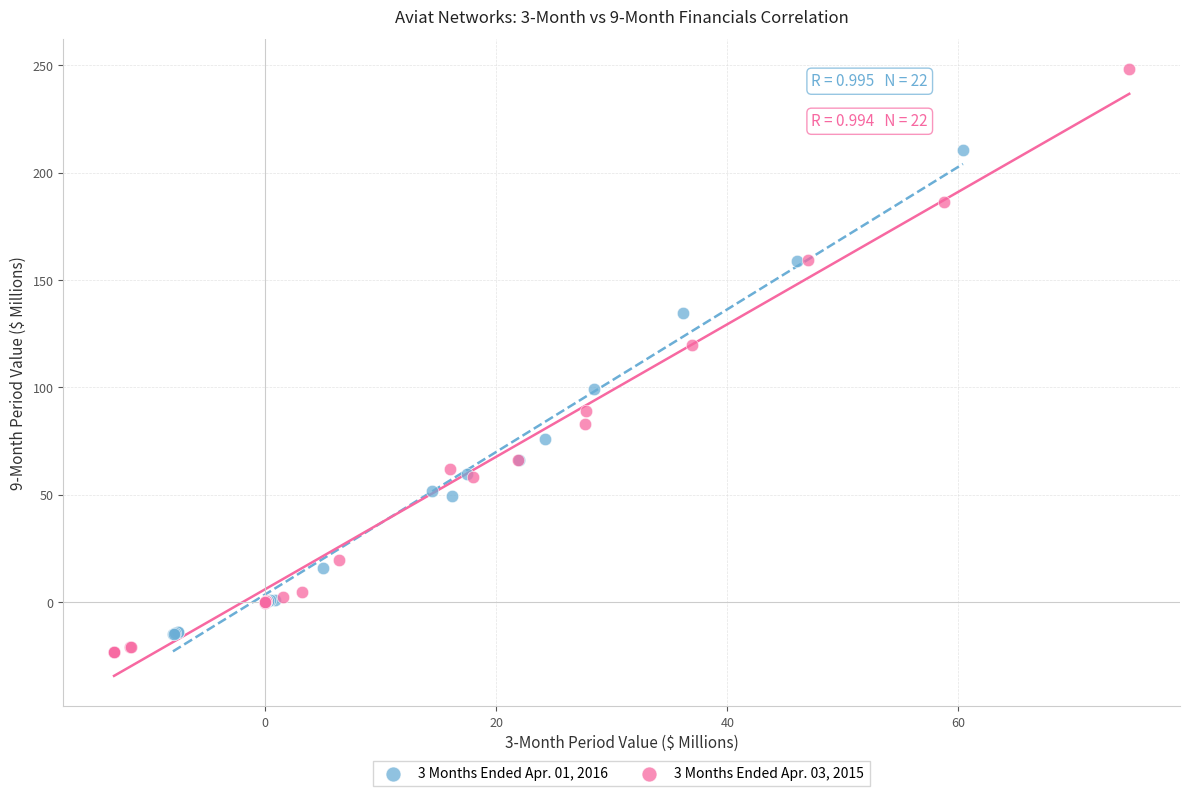

Which series contains the highest Y value?

3 Months Ended Apr. 03, 2015